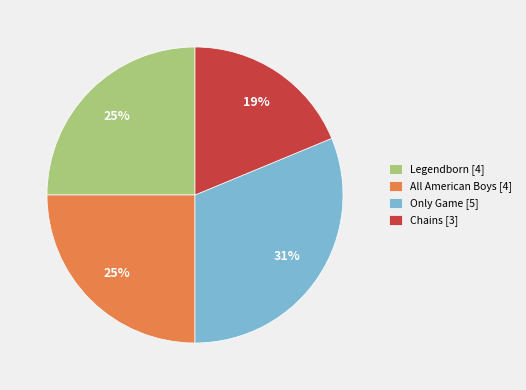

Does Legendborn account for over 50% of the chart?

No